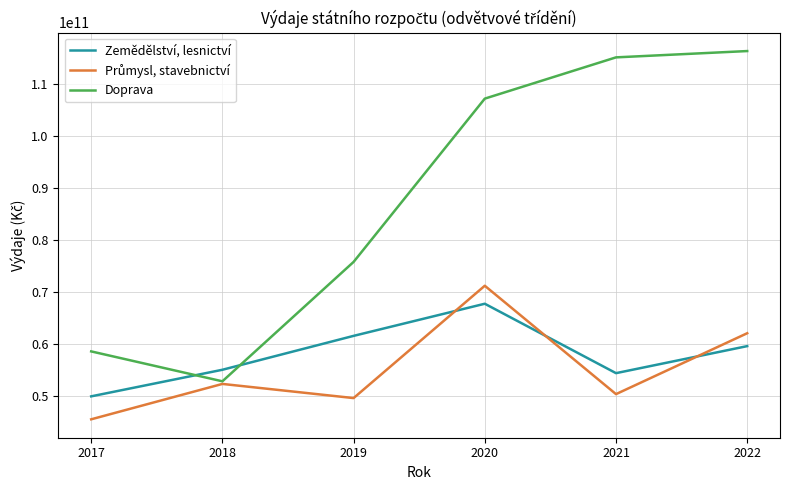

What is the difference between the highest and lowest values at 2019?

26195213228.5